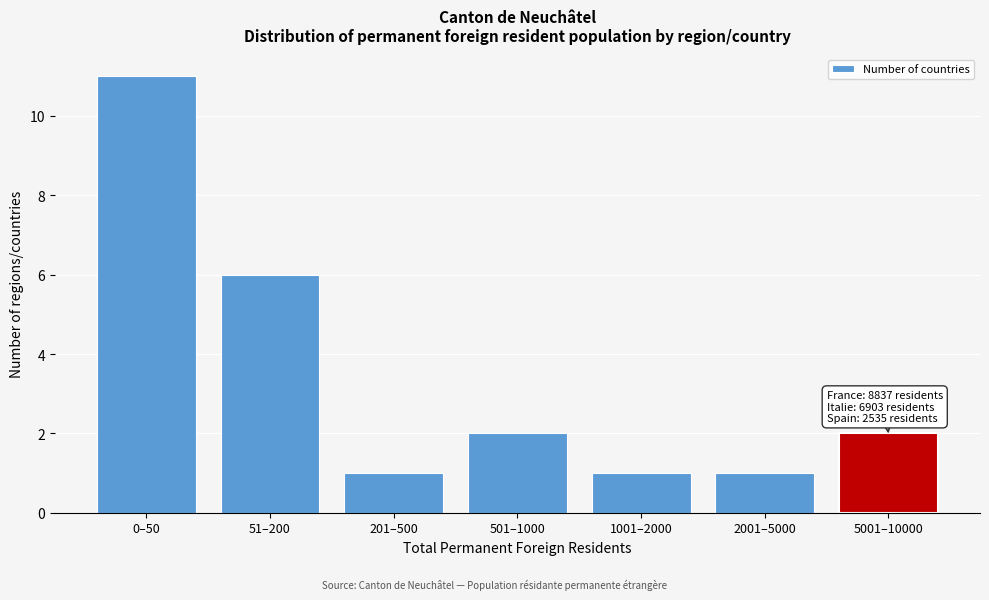

Reading left to right, transcribe all the data shown in this chart.

0–50=11	51–200=6	201–500=1	501–1000=2	1001–2000=1	2001–5000=1	5001–10000=2